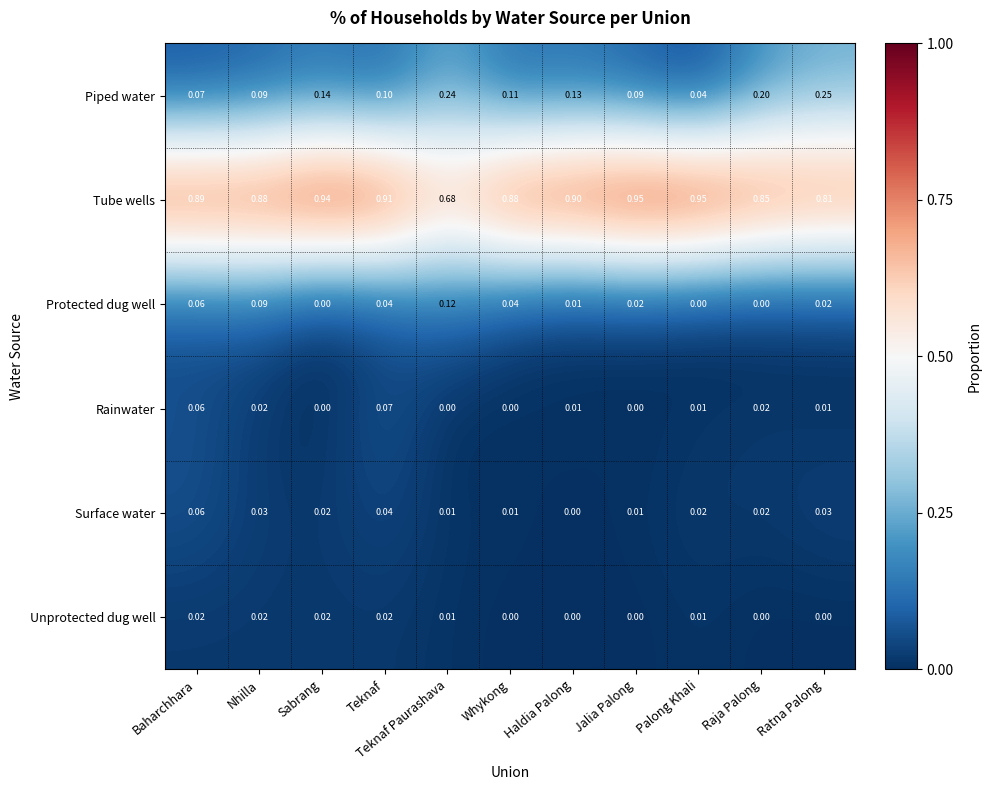

How many categories are shown in the chart?

11